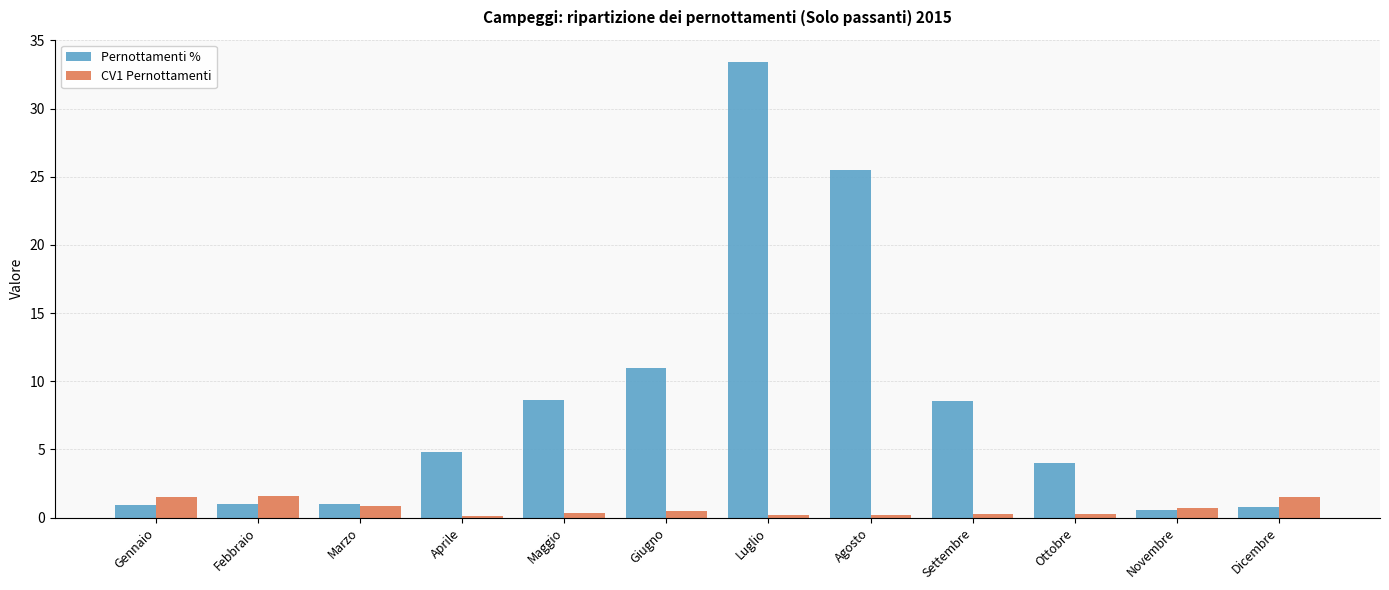

List the series in order of their peak value, highest first.

Pernottamenti %, CV1 Pernottamenti